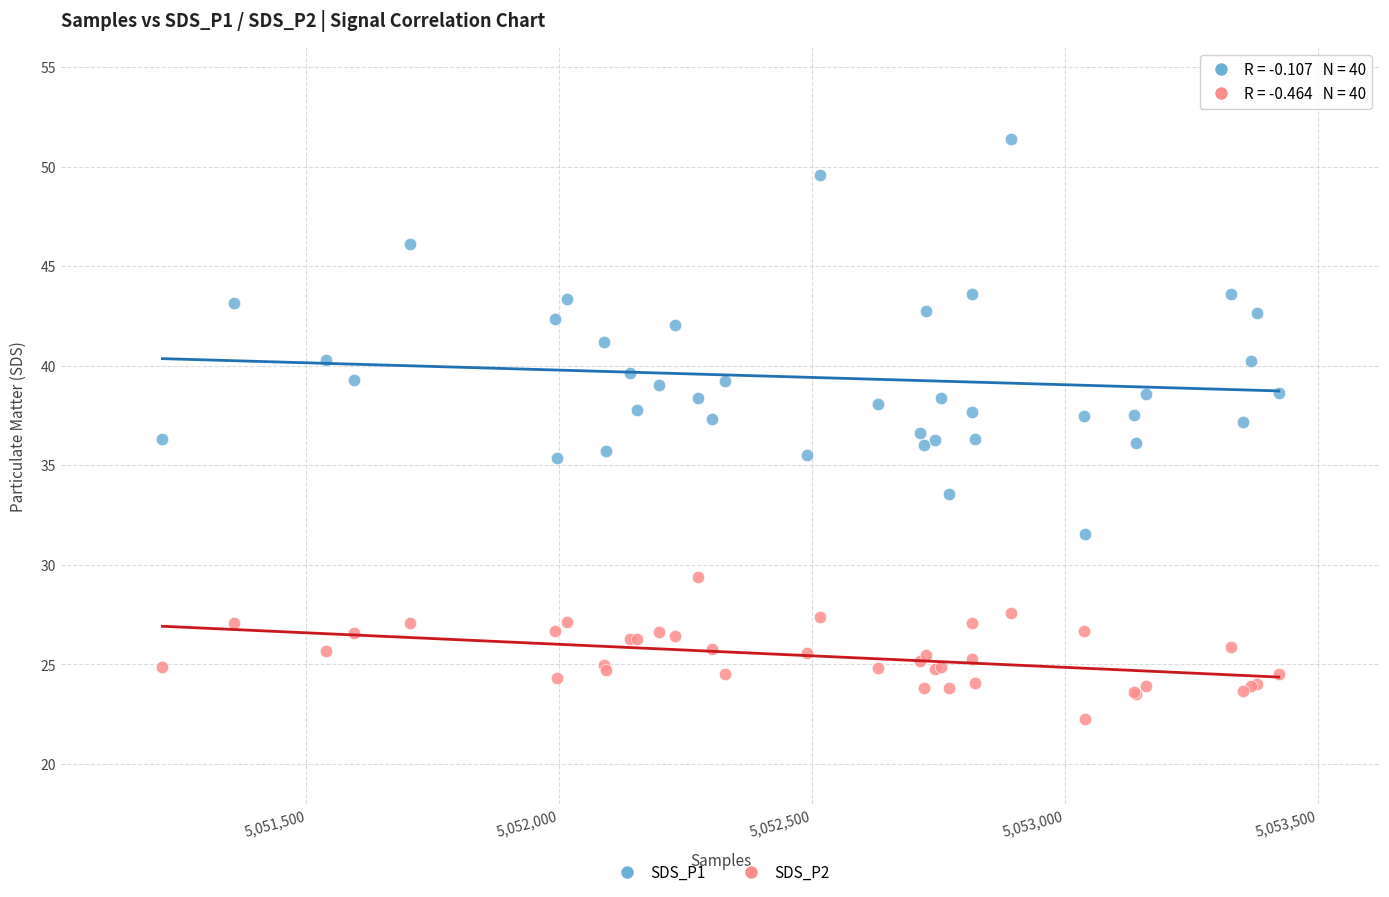

What are all the series names shown in the legend?

SDS_P1, SDS_P2